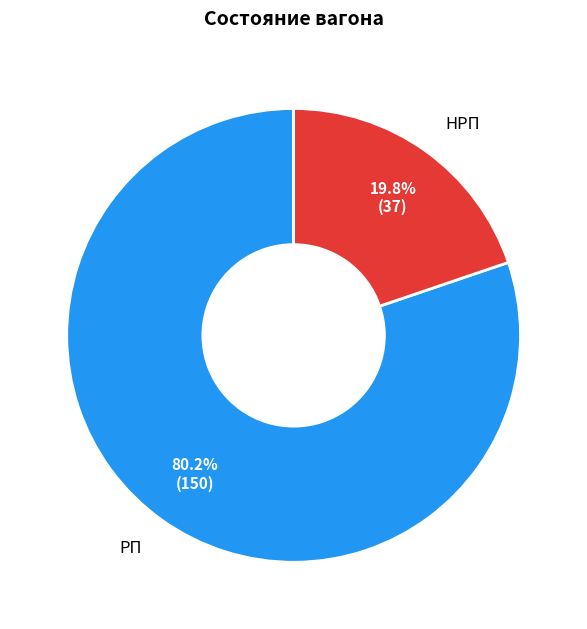

What percentage is the HPП slice, to the nearest percent?

20%